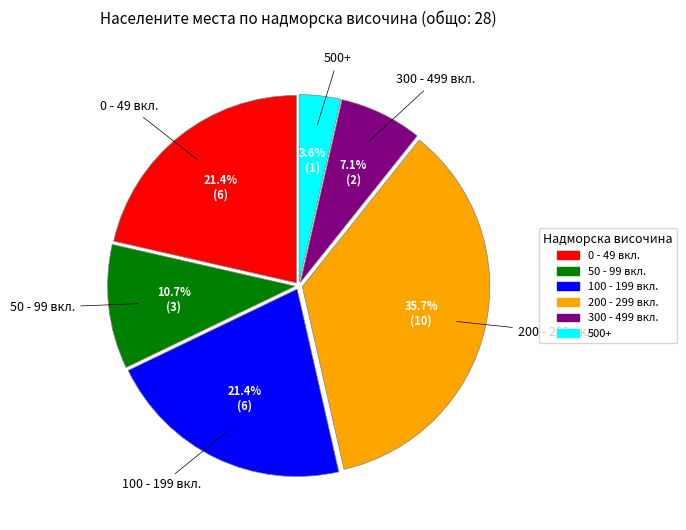

What portion of the pie excludes 100 - 199 вкл.?

78.6%